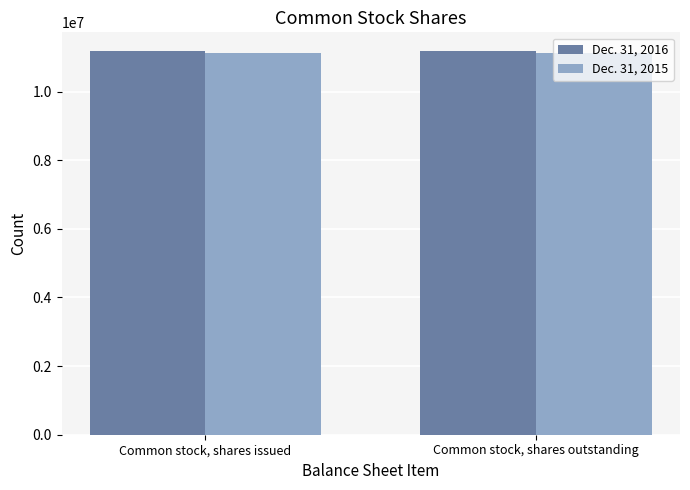

Is it true that Dec. 31, 2016 equals 11169276 at Common stock, shares issued?

True